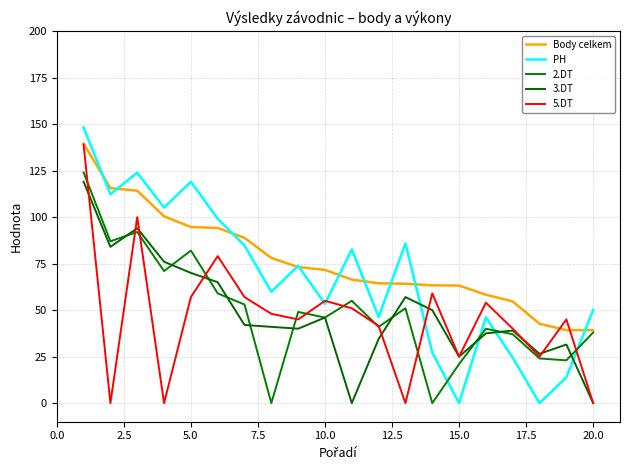

Does the chart display data point markers on the line(s)?

No